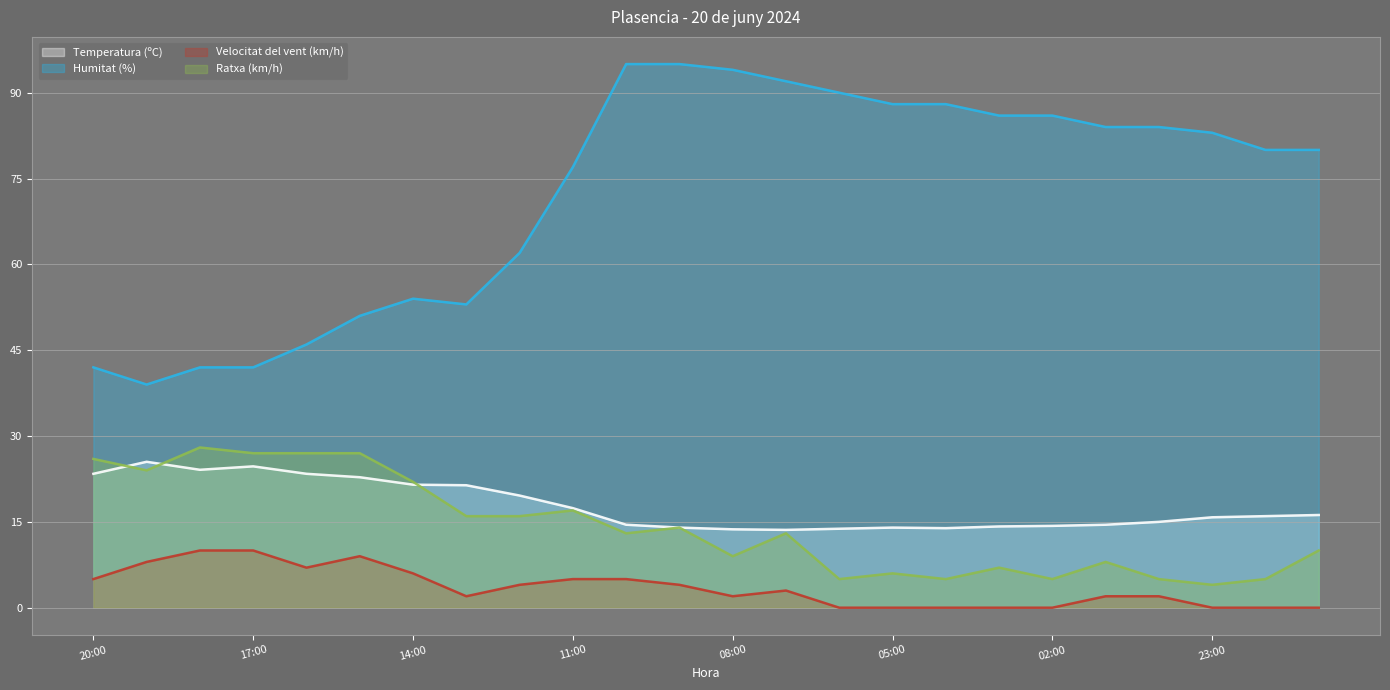

What is the difference between the second highest and minimum values in the Humitat (%) series?

56.0